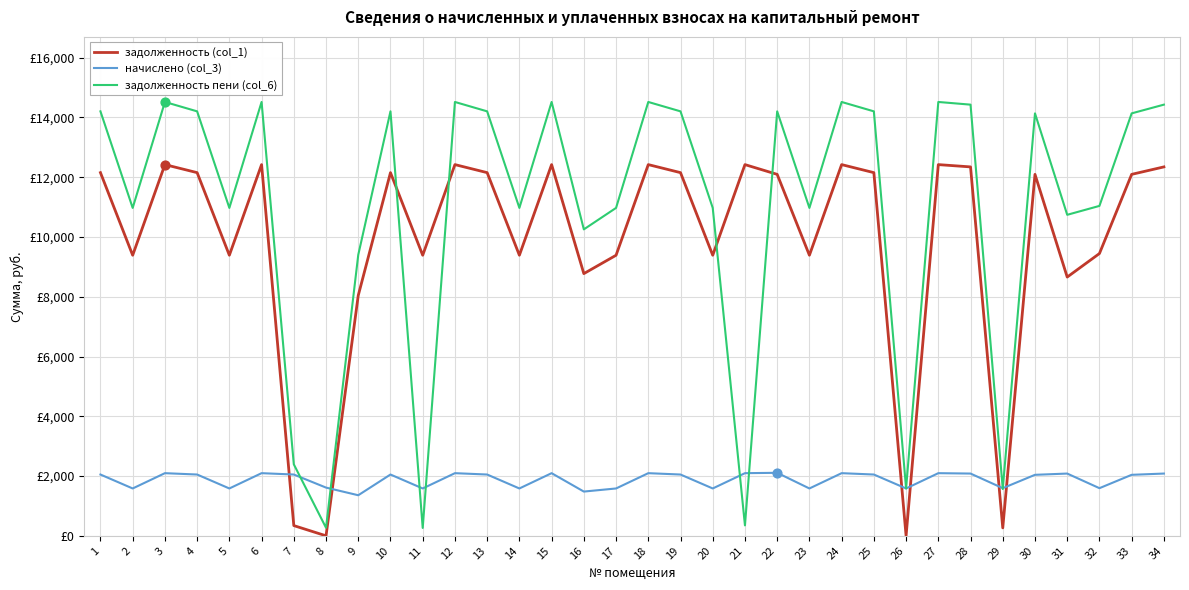

Is the value of начислено (col_3) at 33 greater than the value of задолженность (col_1) at 18?

No